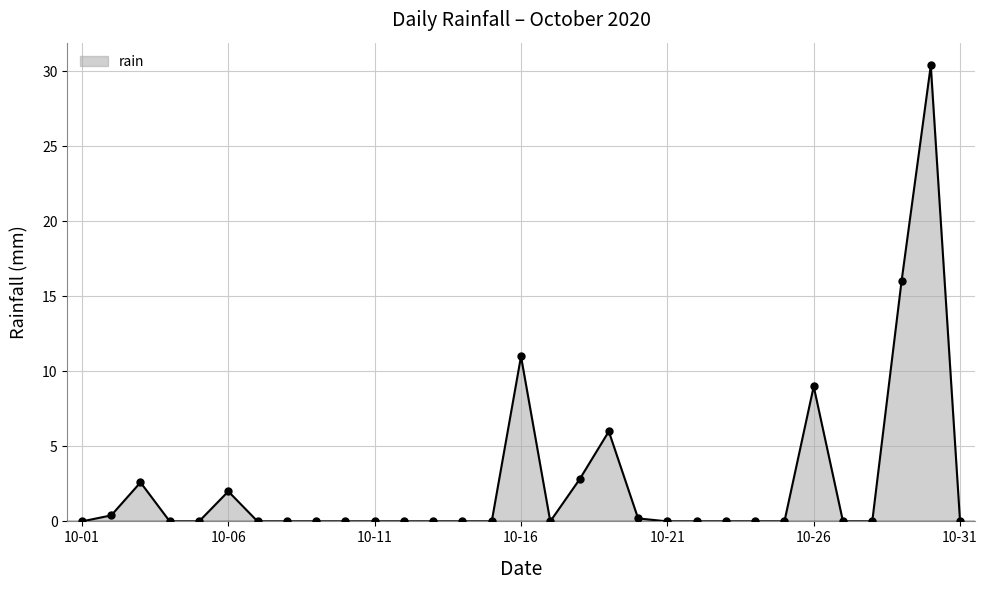

True or false: the data has more than 2 interior local peaks.

True